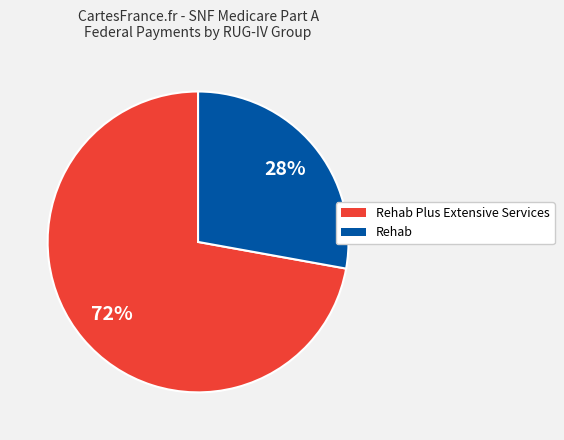

To the nearest percent, what is the difference between the largest and smallest slice percentages?

44%